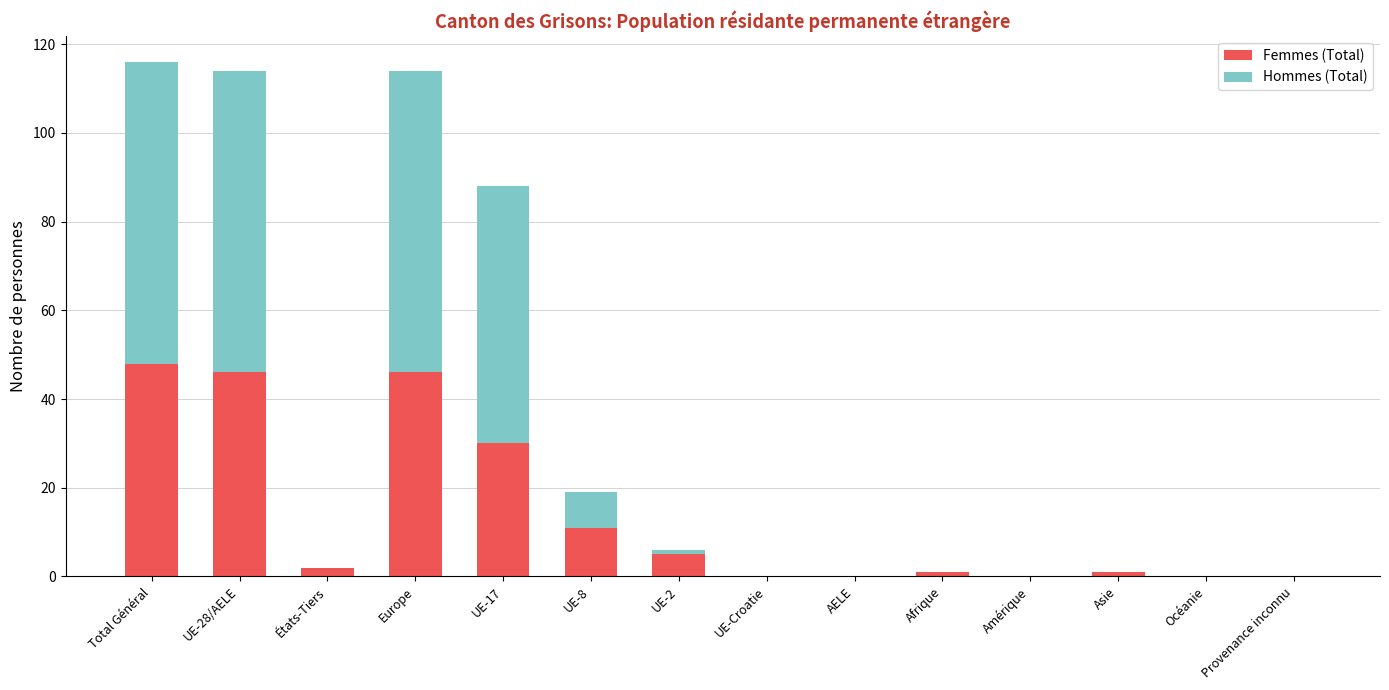

How many data points does each series have?

14